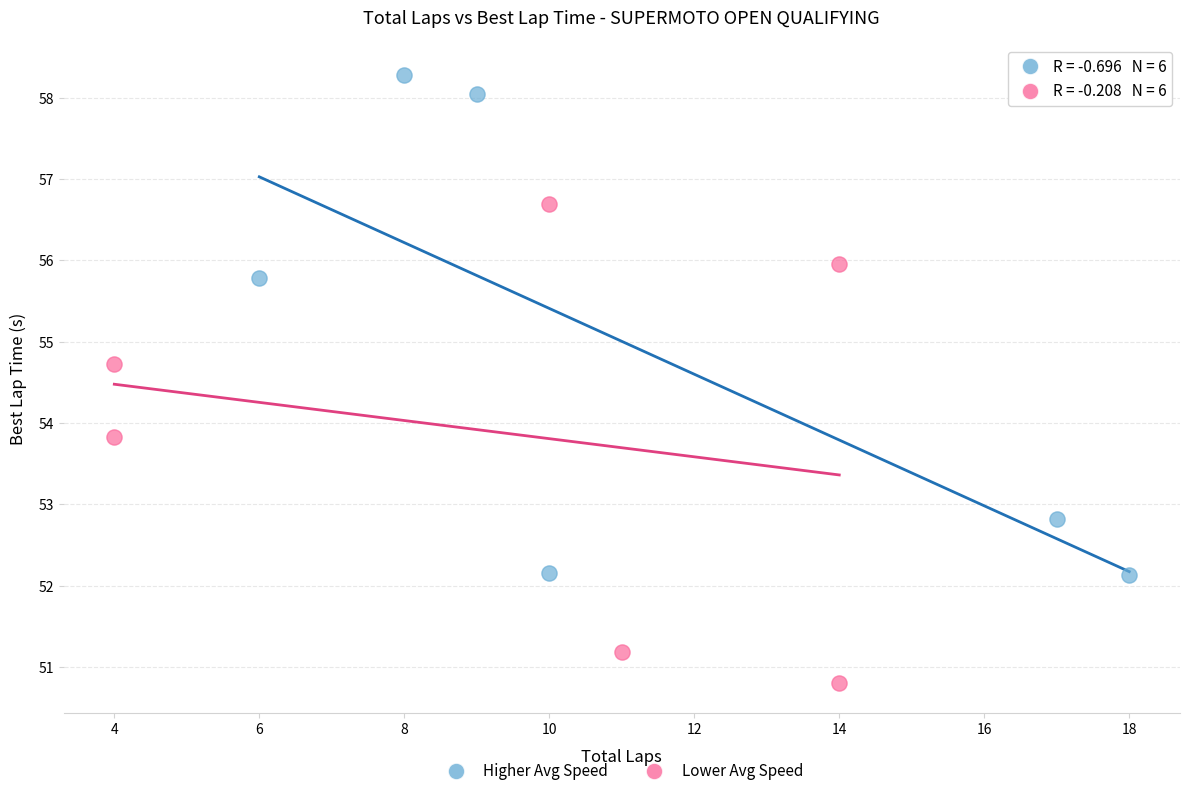

Which series contains the lowest Y value?

Lower Avg Speed